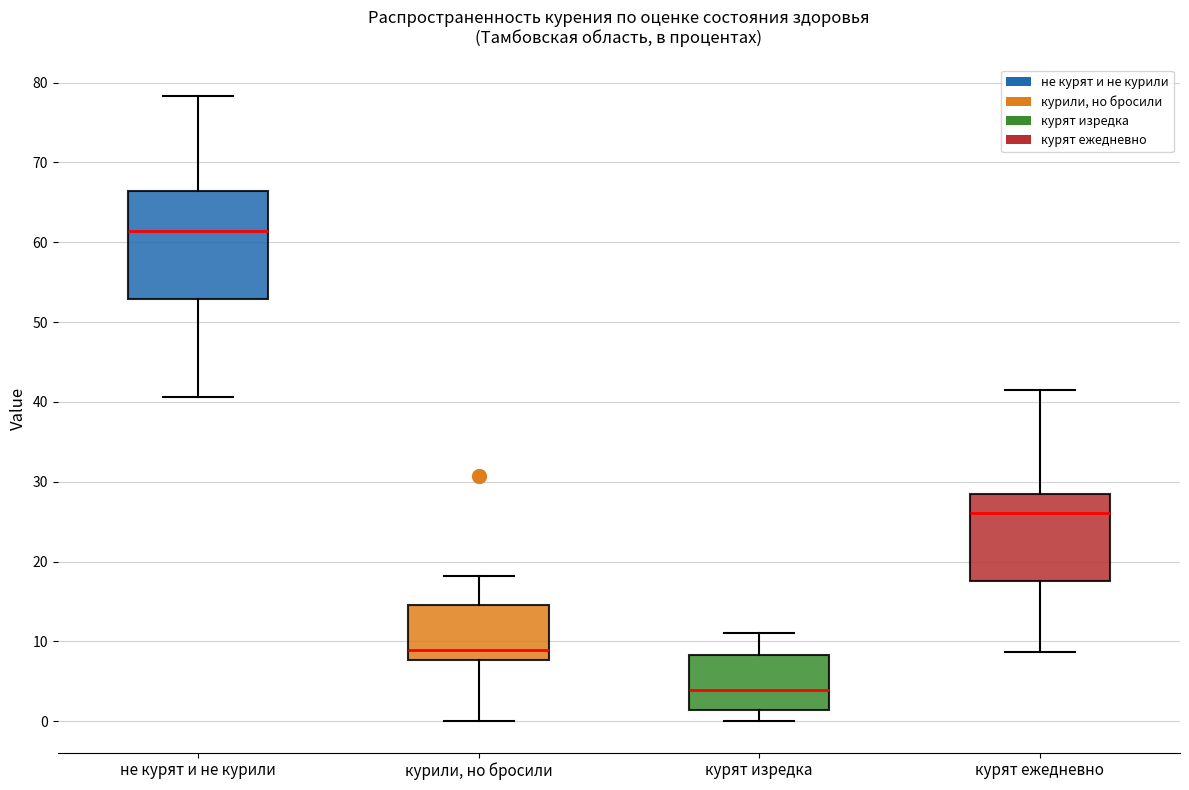

Which box is the tallest, from its lower edge to its upper edge?

не курят и не курили